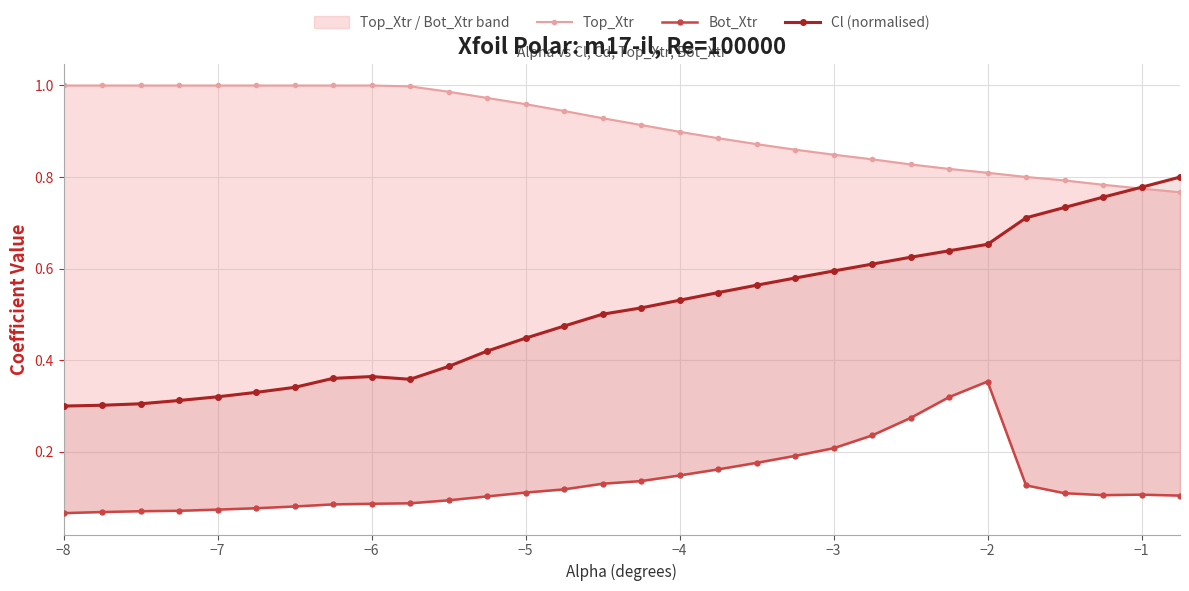

How many series are shown in this chart?

3